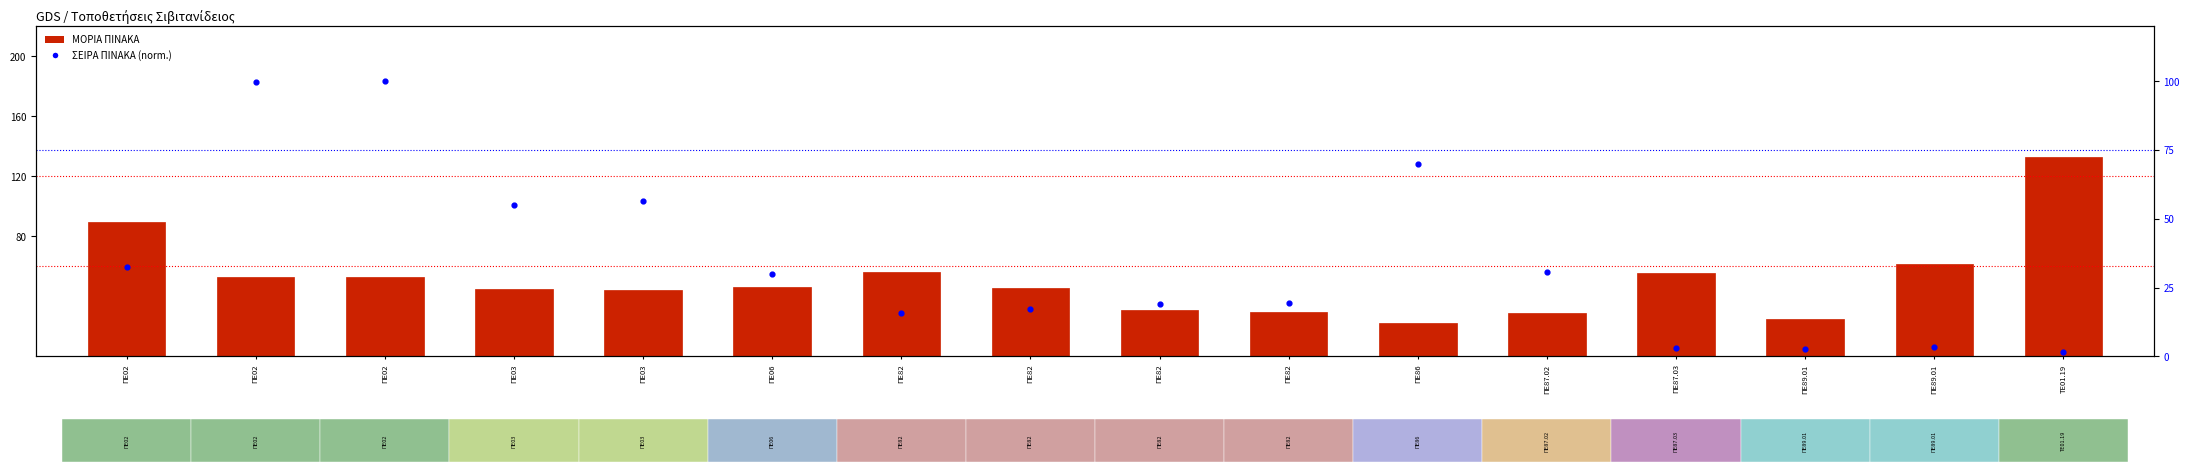

At which category is the sum across all series the highest?

ΠΕ02